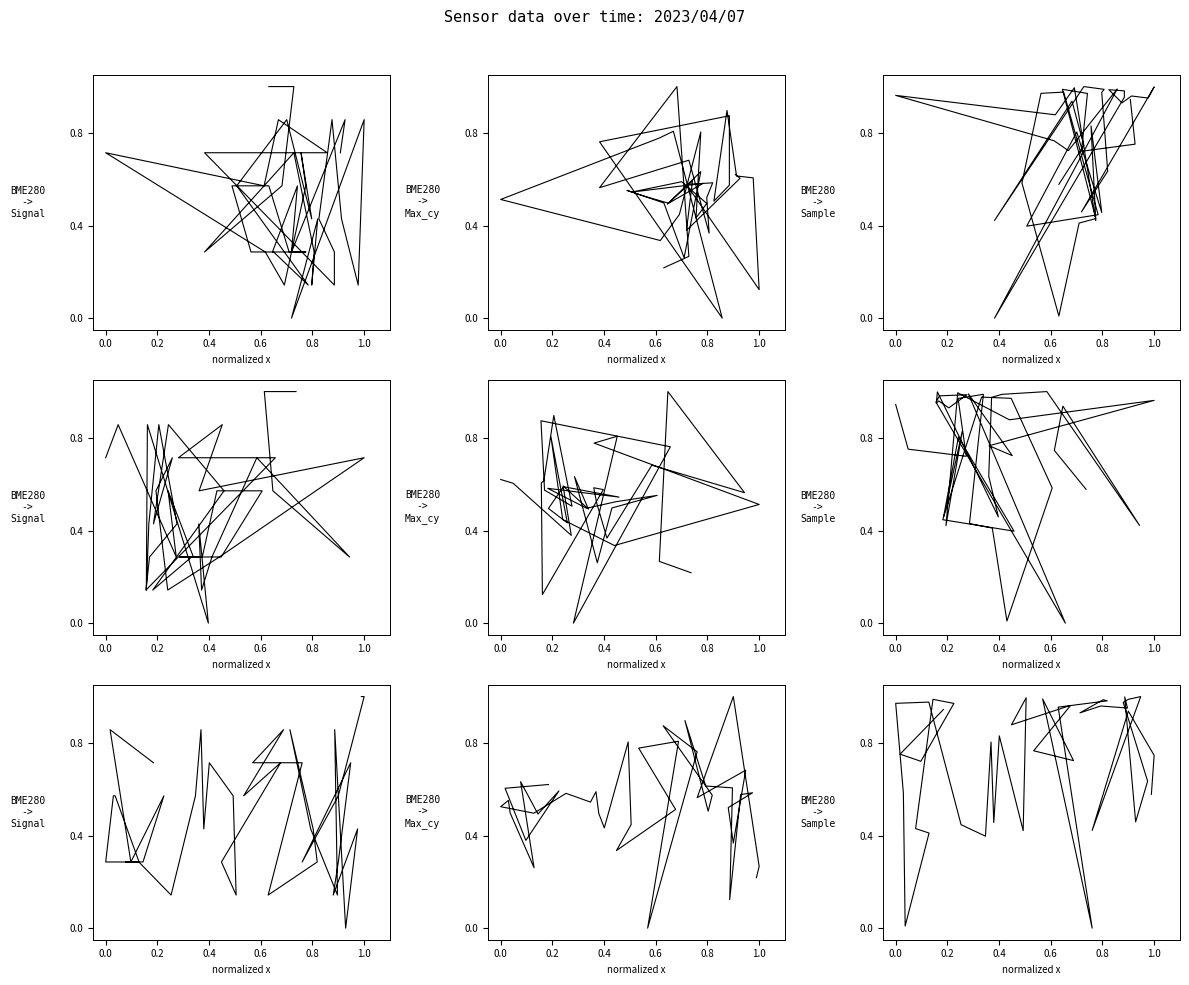

What is the average value of the Samples series?

0.7